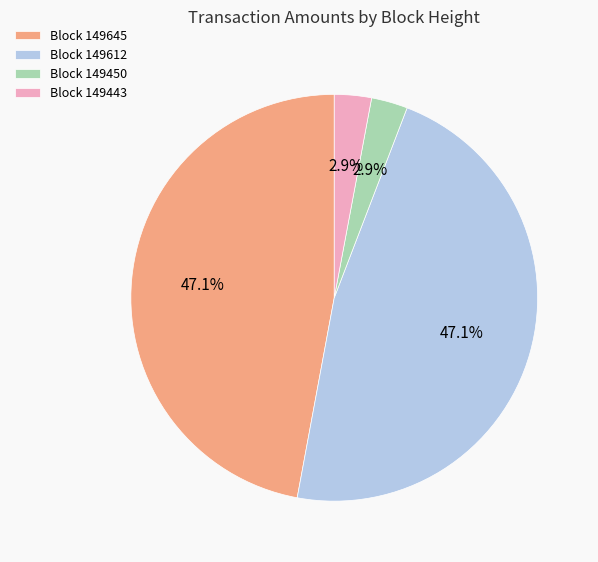

Is there a majority slice in this chart?

No